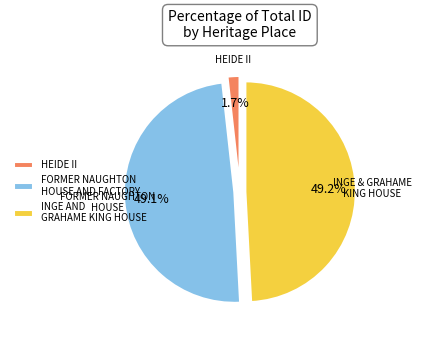

What is the smallest slice in the pie chart?

HEIDE II